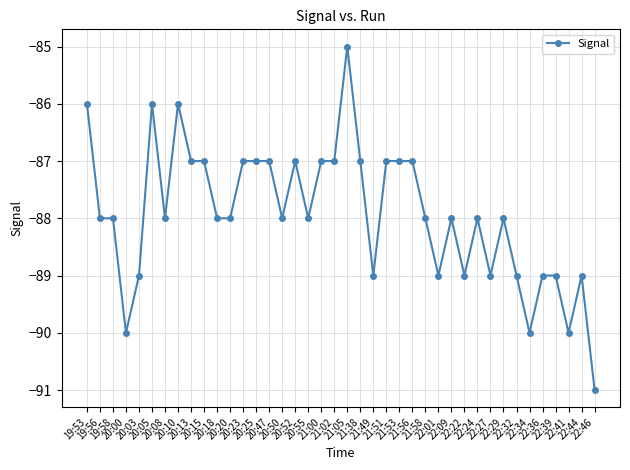

What is the change in value from 20:13 to 21:58?

-1